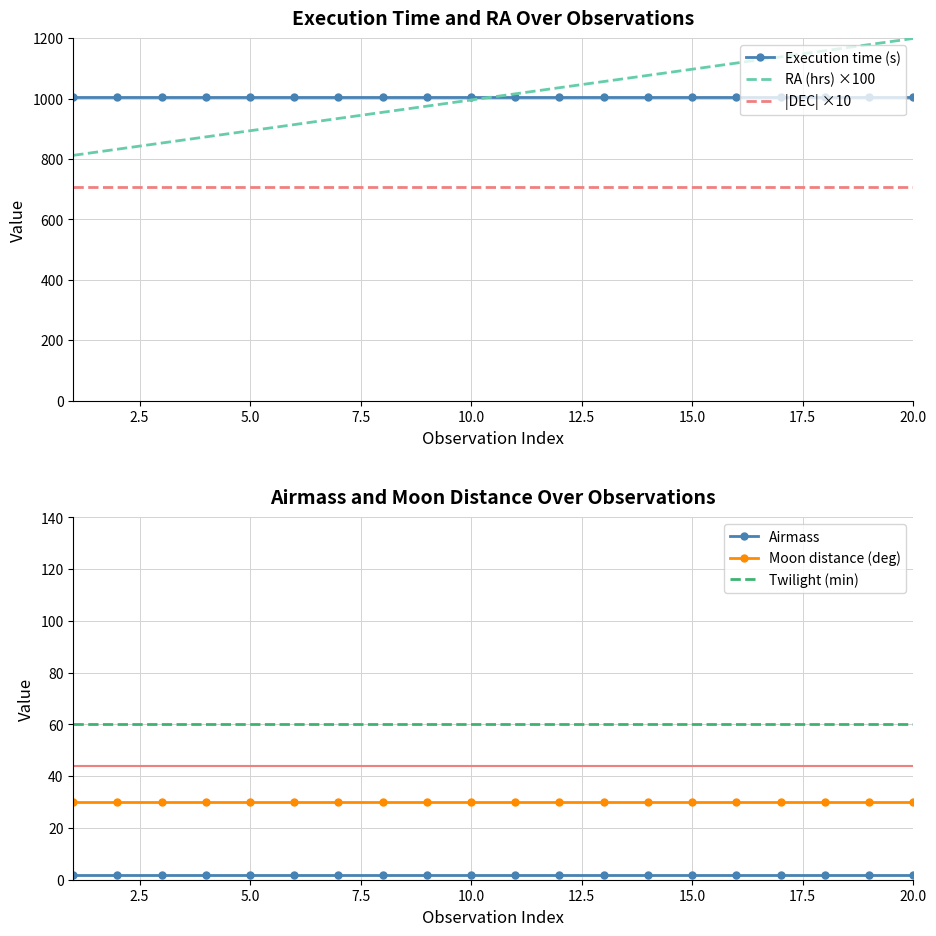

Reading left to right, transcribe all the data shown in this chart.

Execution time (s): 1005.0	1005.0	1005.0	1005.0	1005.0	1005.0	1005.0	1005.0	1005.0	1005.0	1005.0	1005.0	1005.0	1005.0	1005.0	1005.0	1005.0	1005.0	1005.0	1005.0
RA (hrs) ×100: 812.1	832.5	852.9	873.2	893.6	914.0	934.3	954.7	975.1	995.5	1015.8	1036.2	1056.6	1076.9	1097.3	1117.7	1138.0	1158.4	1178.8	1199.2
|DEC| ×10: 707.4	707.4	707.4	707.4	707.4	707.4	707.4	707.4	707.4	707.4	707.4	707.4	707.4	707.4	707.4	707.4	707.4	707.4	707.4	707.4
Airmass: 1.7	1.7	1.7	1.7	1.7	1.7	1.7	1.7	1.7	1.7	1.7	1.7	1.7	1.7	1.7	1.7	1.7	1.7	1.7	1.7
Moon distance (deg): 30.0	30.0	30.0	30.0	30.0	30.0	30.0	30.0	30.0	30.0	30.0	30.0	30.0	30.0	30.0	30.0	30.0	30.0	30.0	30.0
Twilight (min): 60.0	60.0	60.0	60.0	60.0	60.0	60.0	60.0	60.0	60.0	60.0	60.0	60.0	60.0	60.0	60.0	60.0	60.0	60.0	60.0